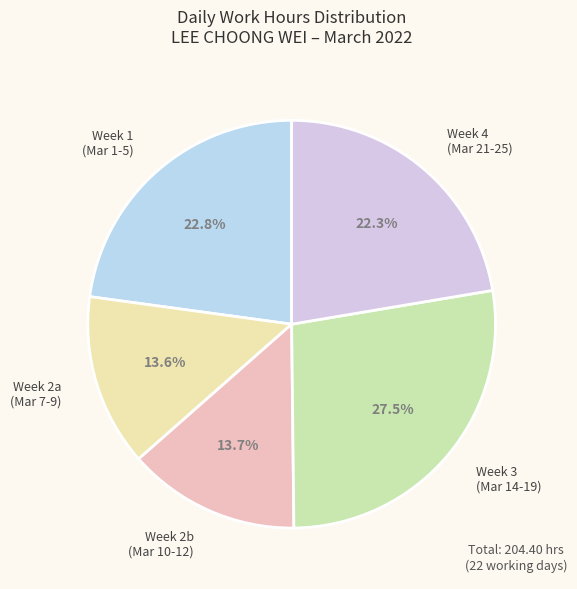

Does any single category account for the majority?

No